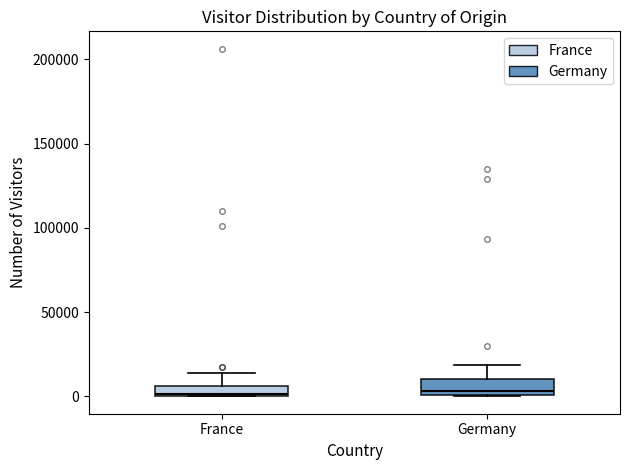

Where does the upper whisker of the box for France end on the y-axis? The values are not printed on the chart, so give them approximately, as read against the axis.

15000